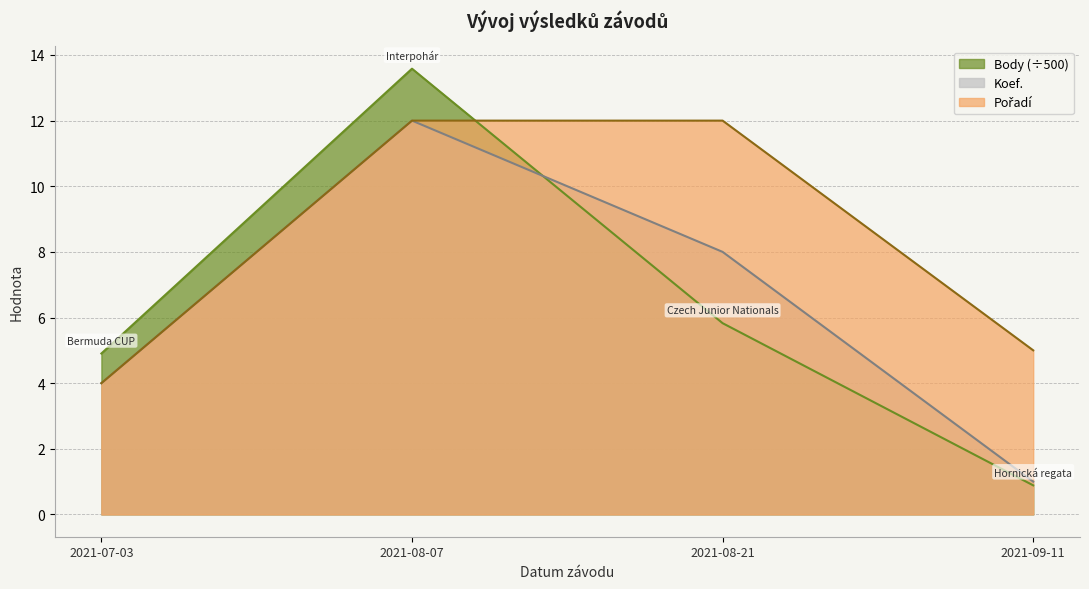

The value of Pořadí at 2021-08-07 is 12.0. True or false?

True